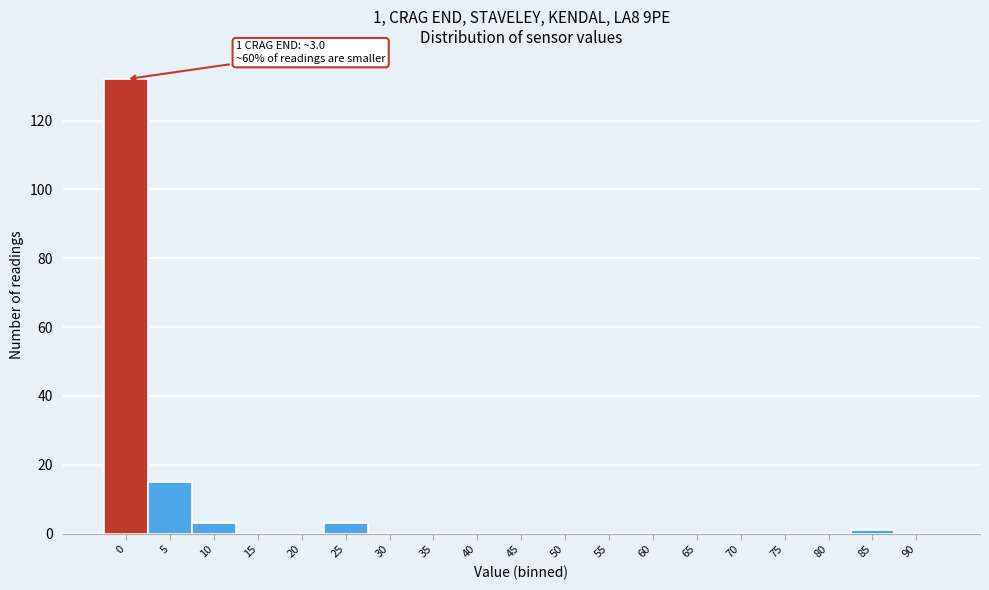

Reading left to right, list all the values displayed in this chart.

0=132	5=15	10=3	15=0	20=0	25=3	30=0	35=0	40=0	45=0	50=0	55=0	60=0	65=0	70=0	75=0	80=0	85=1	90=0